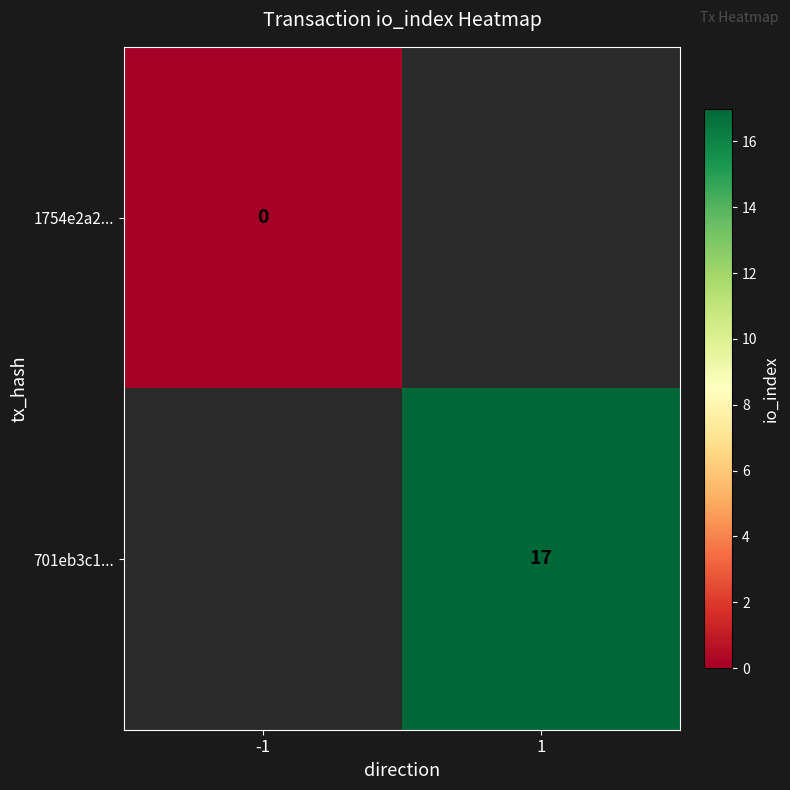

Is it true that 701eb3c1... equals 17 at 1?

True